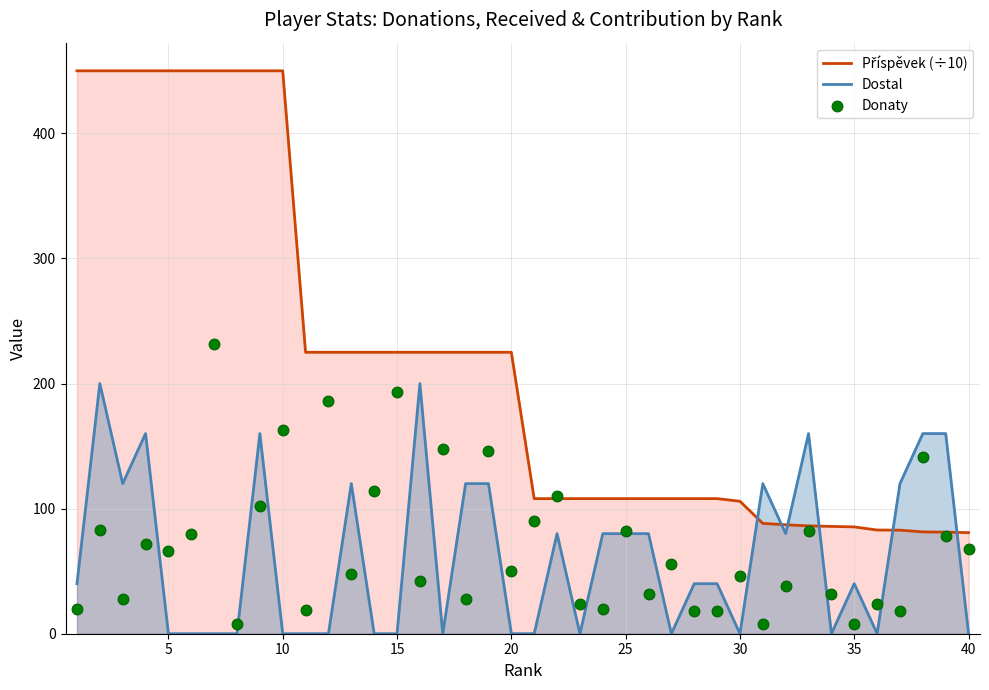

Which series contains the lowest Y value?

Dostal